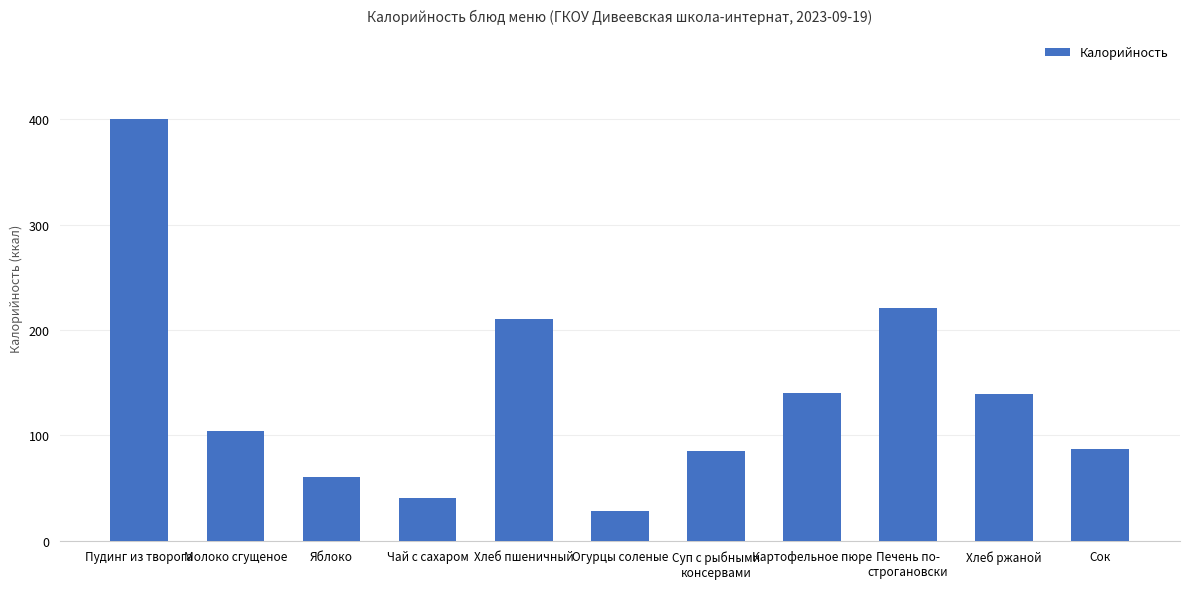

What is the ratio of the value at Пудинг из творога to the value at Картофельное пюре?

2.9